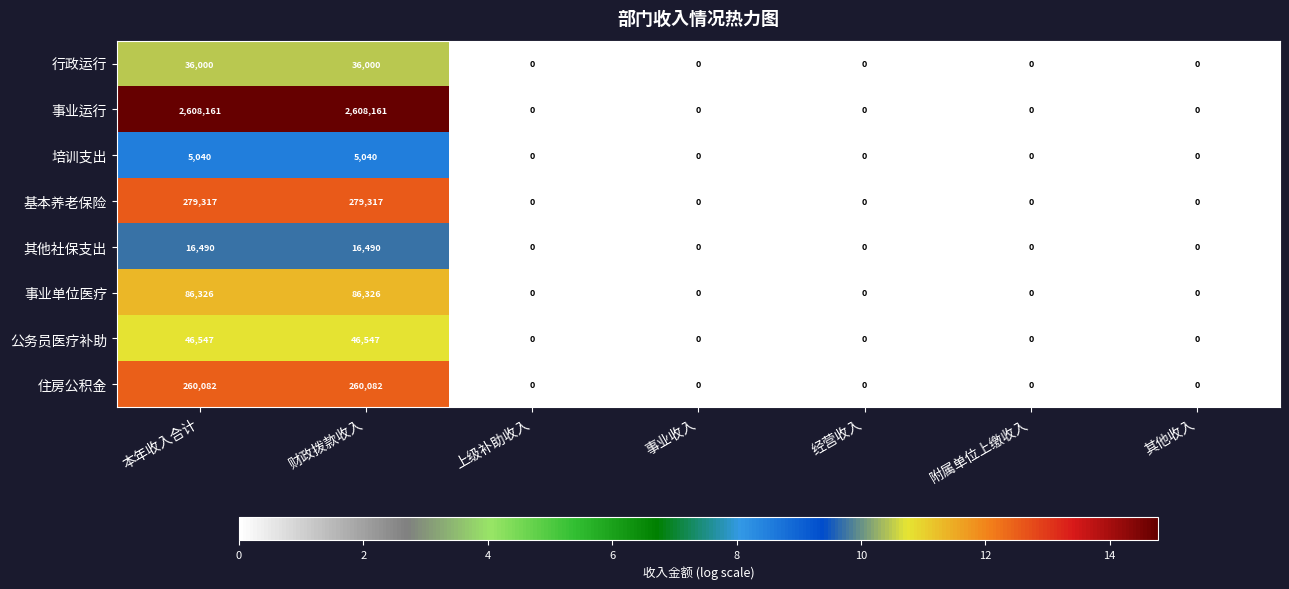

Between 本年收入合计 and 上级补助收入, which series saw the biggest shift?

事业运行